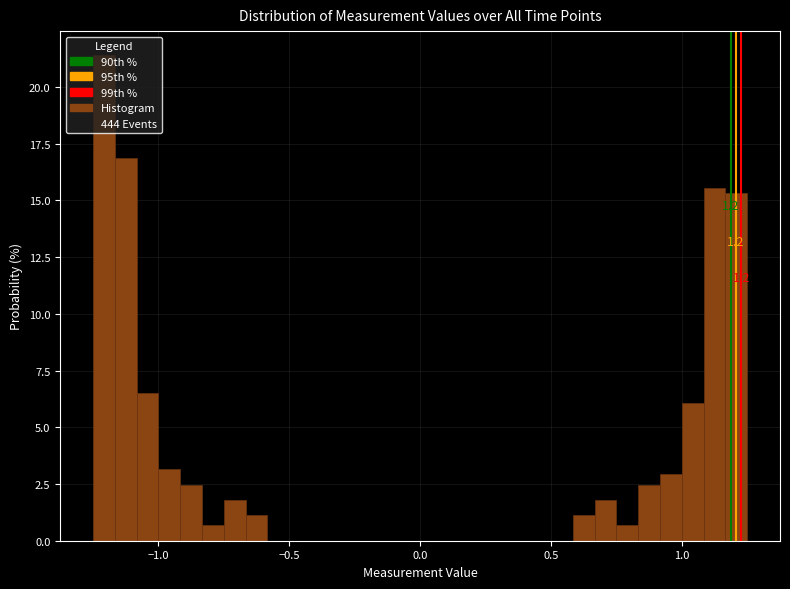

Read against the x-axis, roughly where is the centre of the tallest bar?

-1.20